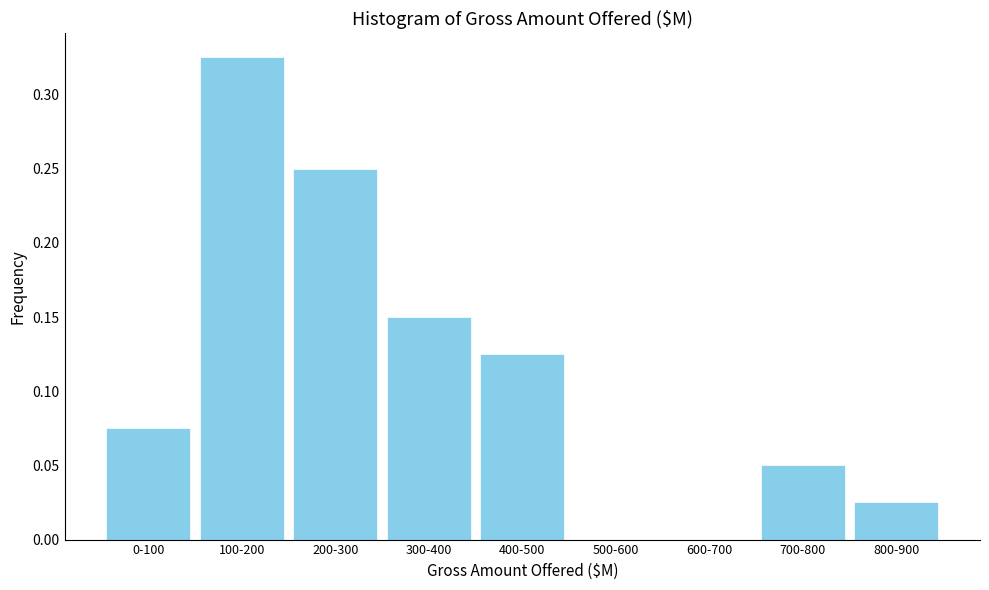

What is the change in value from 100-200 to 700-800?

-0.3